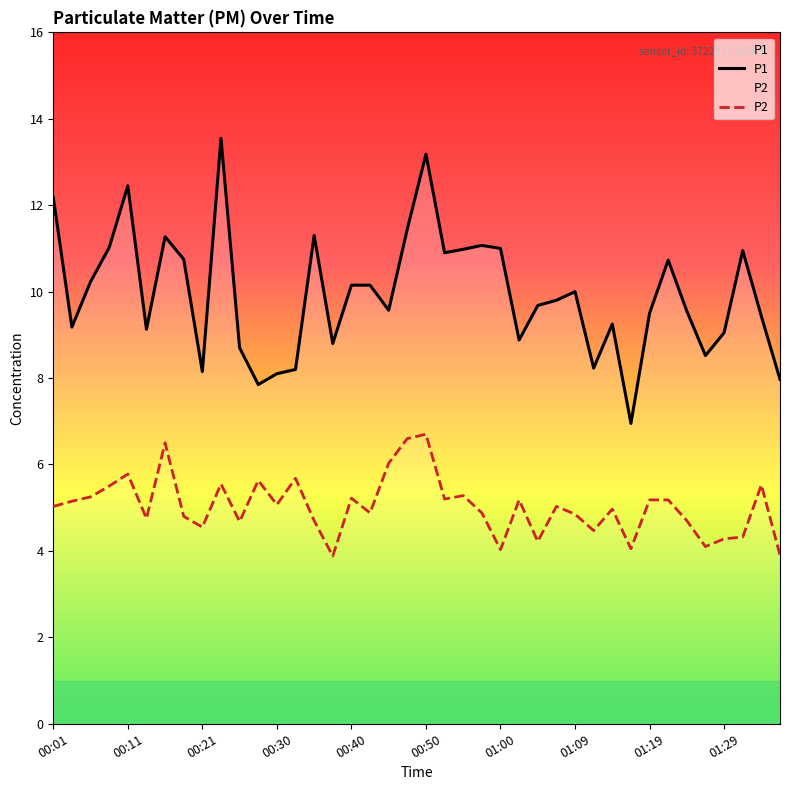

Which series has the widest spread of values?

P1